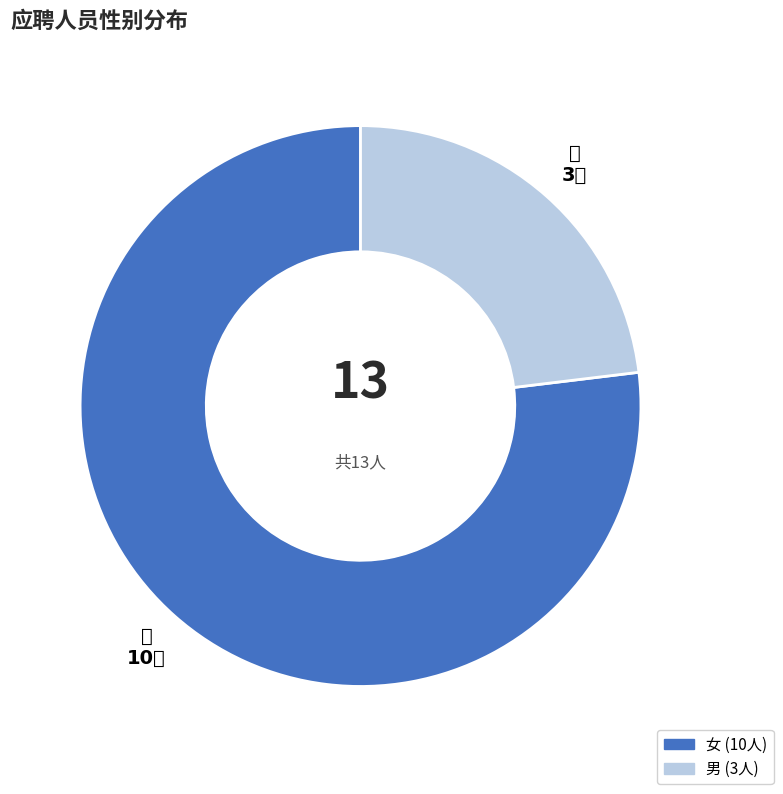

The 男 slice represents 11% of the pie. True or false?

False